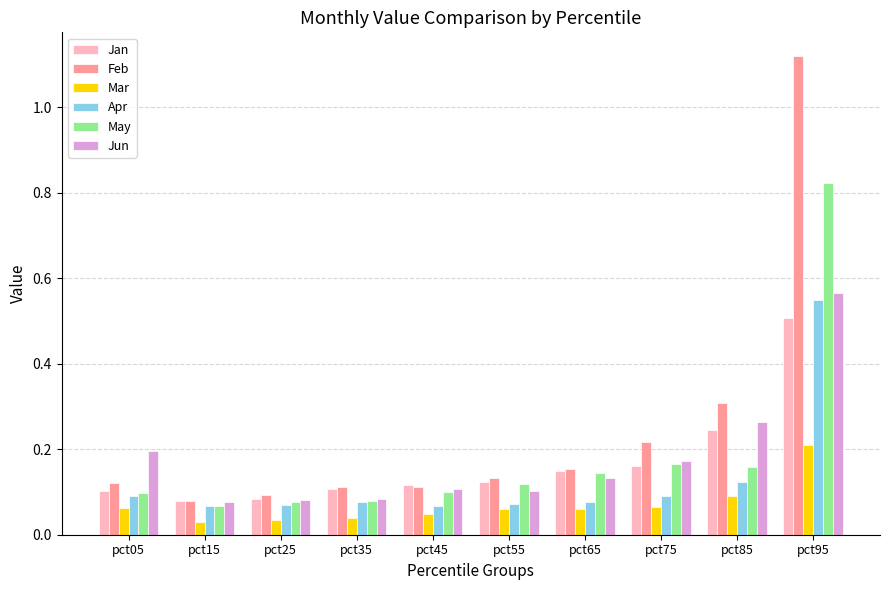

Between pct15 and pct85, which series saw the biggest shift?

Feb